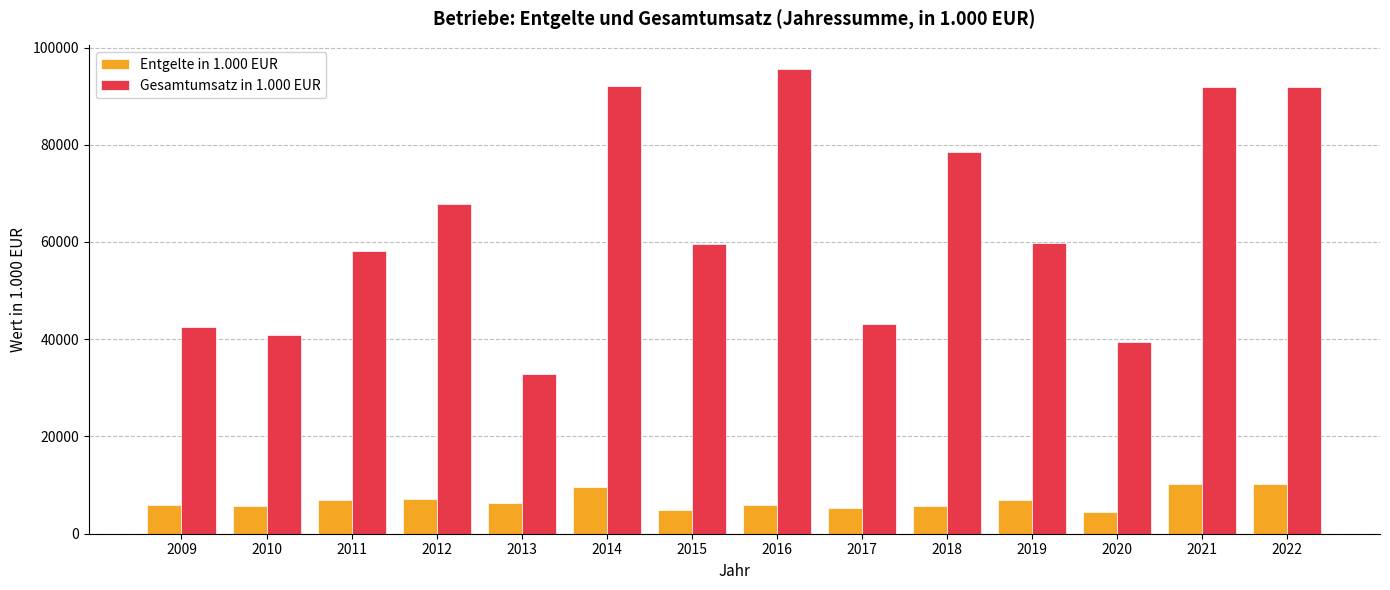

Rank the series at 2017 from lowest to highest value.

Entgelte in 1.000 EUR, Gesamtumsatz in 1.000 EUR